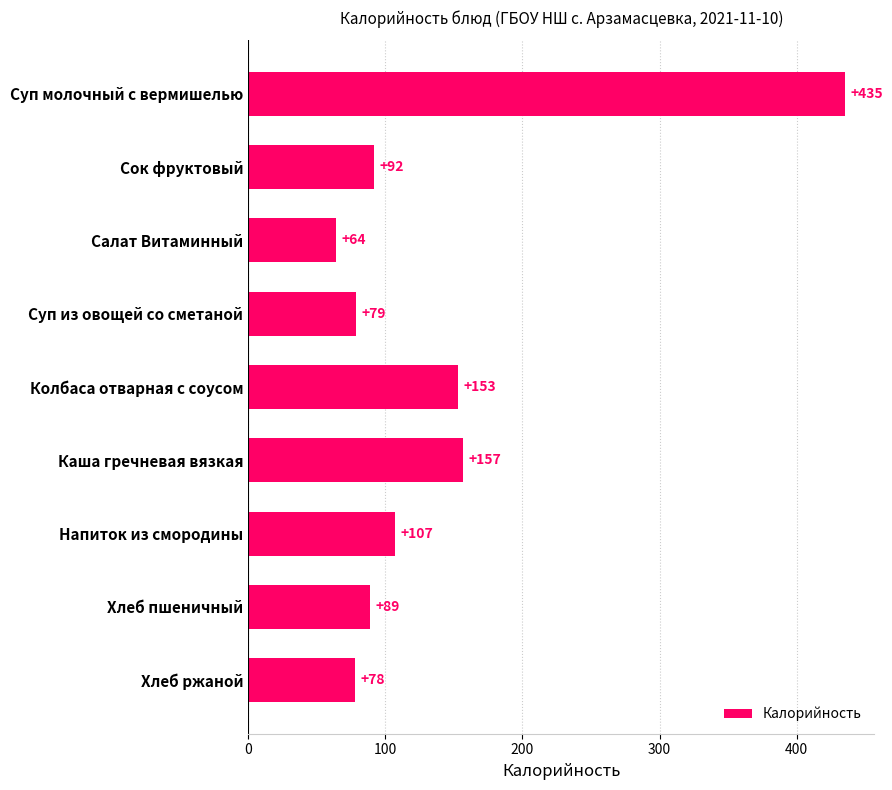

How many bars are there in total?

9